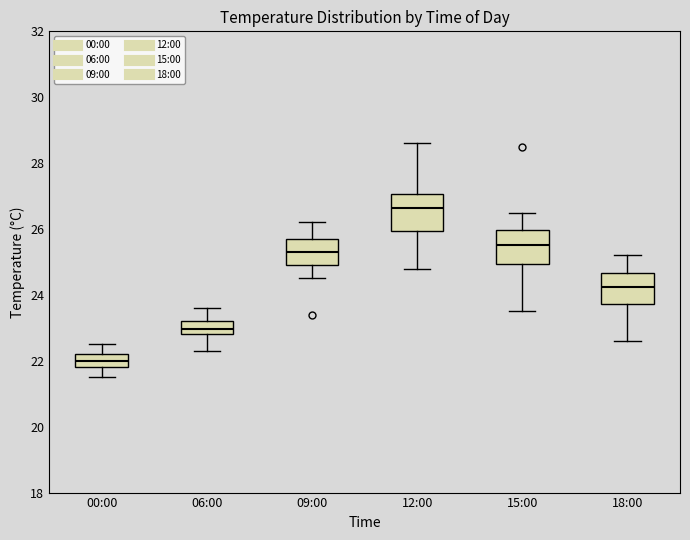

Reading left to right, transcribe this box plot: for each box, give where its median line is, the range the box spans, and where its two whiskers end, as read against the y-axis. The values are not printed on the chart, so give them approximately, as read against the axis.

00:00: median 22.0, box 21.8 to 22.2, whiskers 21.6 to 22.6
06:00: median 23.0, box 22.8 to 23.2, whiskers 22.4 to 23.6
09:00: median 25.4, box 25.0 to 25.8, whiskers 24.6 to 26.2
12:00: median 26.6, box 26.0 to 27.0, whiskers 24.8 to 28.6
15:00: median 25.6, box 25.0 to 26.0, whiskers 23.6 to 26.6
18:00: median 24.2, box 23.8 to 24.6, whiskers 22.6 to 25.2